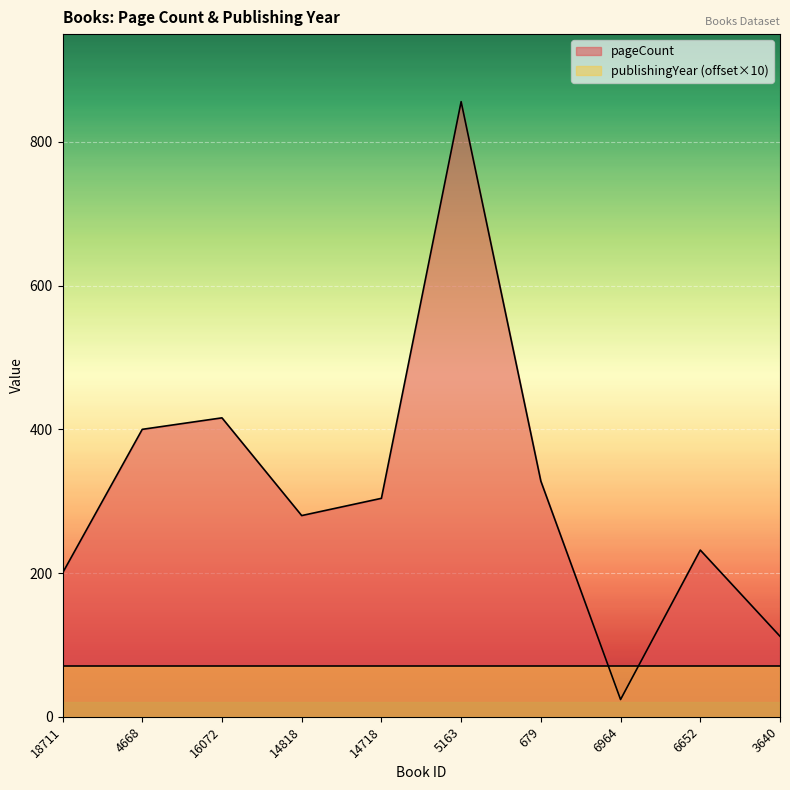

Where is the data nearest to the value 440?

16072